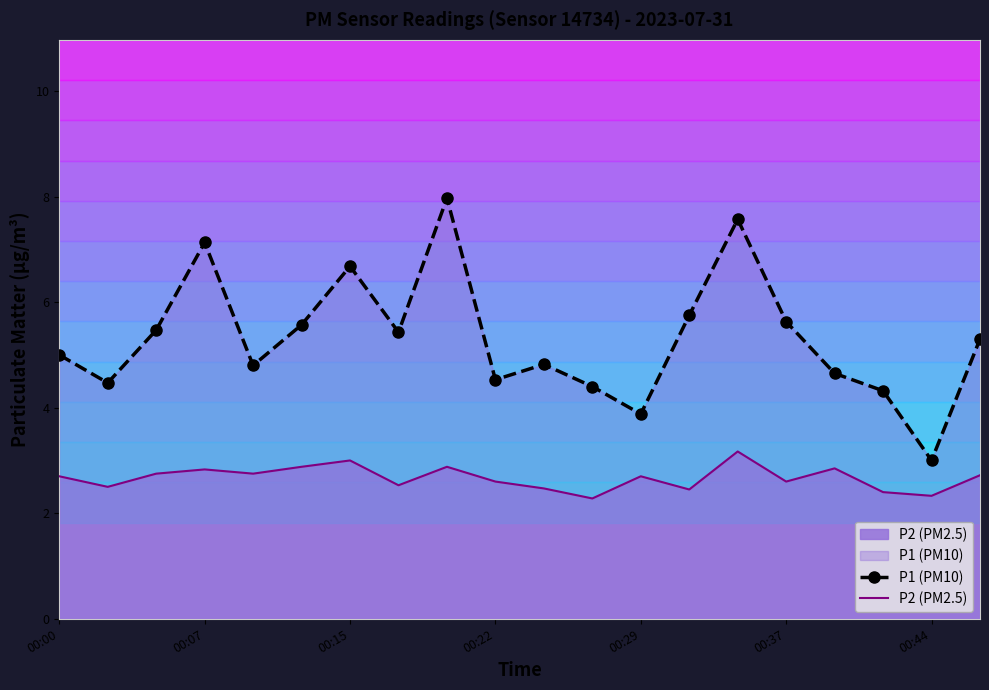

What is the average value of the P1 (PM10) series?

5.3